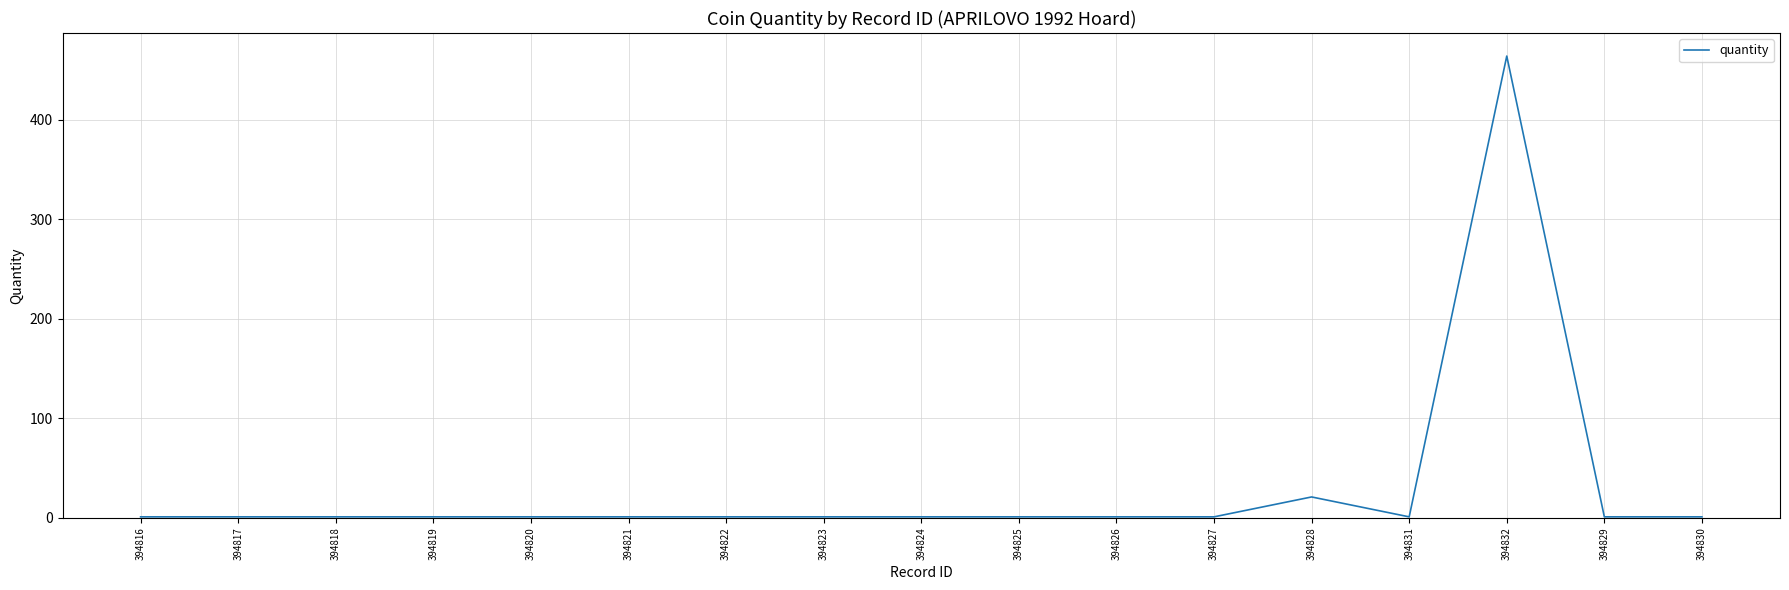

What is the difference between the second highest and second lowest values?

20